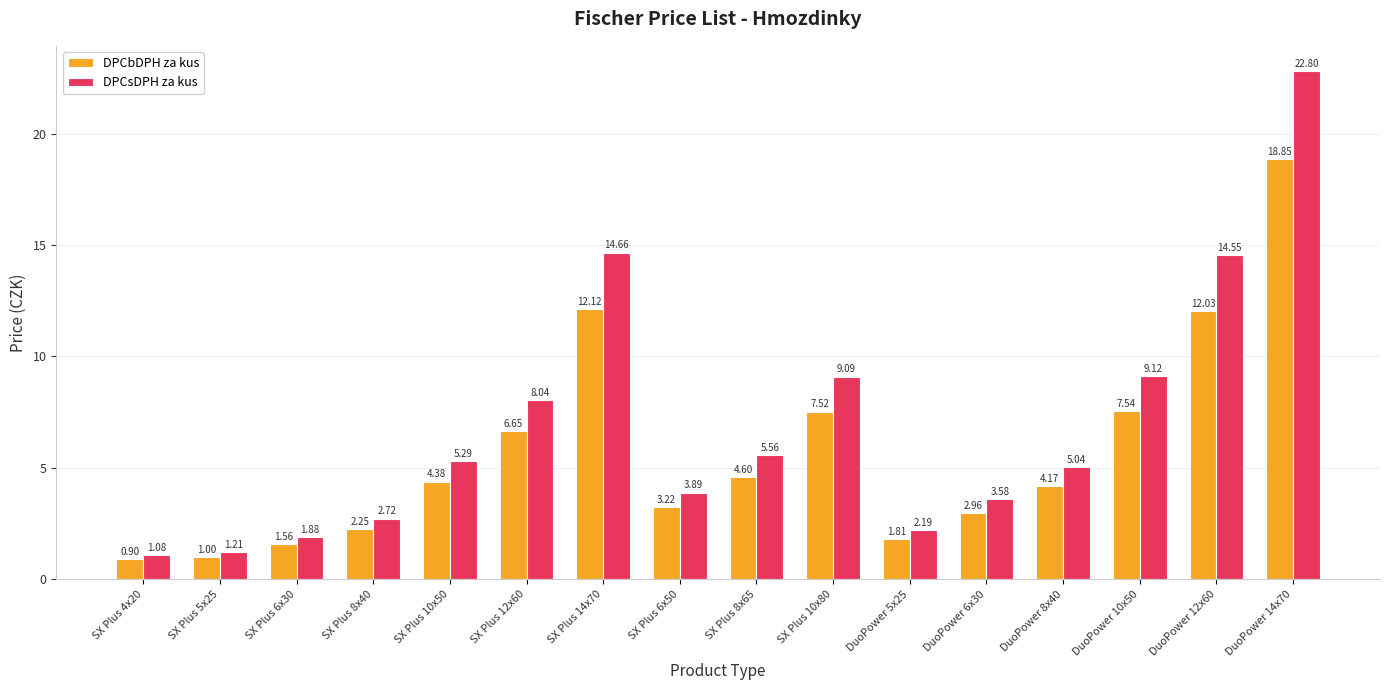

The DPCbDPH za kus series shows 2.4 at SX Plus 10x80. True or false?

False